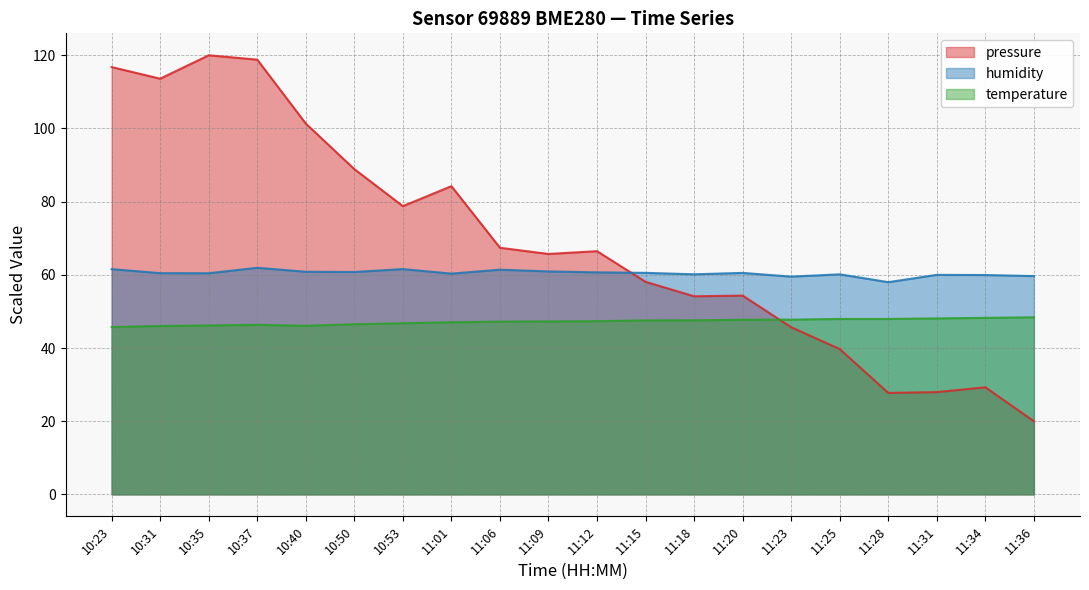

List the labels in order of pressure value, smallest first.

11:36, 11:28, 11:31, 11:34, 11:25, 11:23, 11:18, 11:20, 11:15, 11:09, 11:12, 11:06, 10:53, 11:01, 10:50, 10:40, 10:31, 10:23, 10:37, 10:35